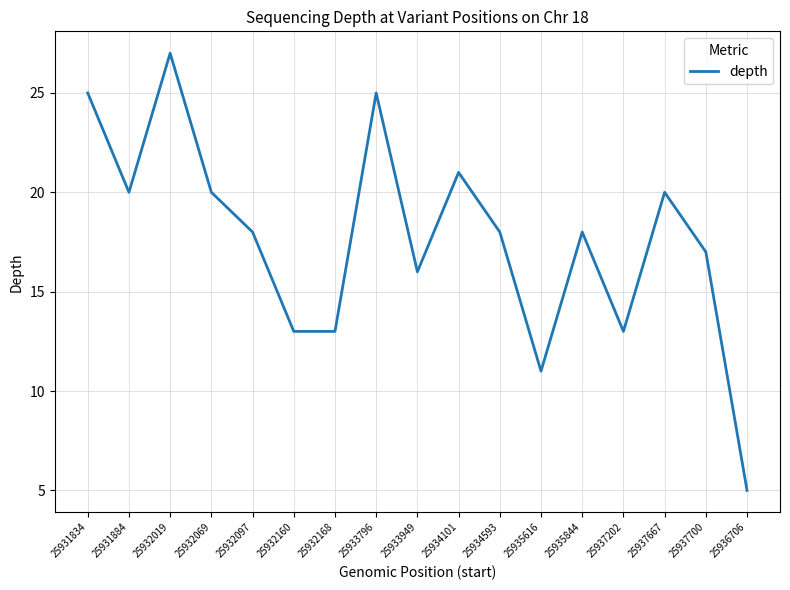

At which category does the chart reach its peak across all series?

25932019